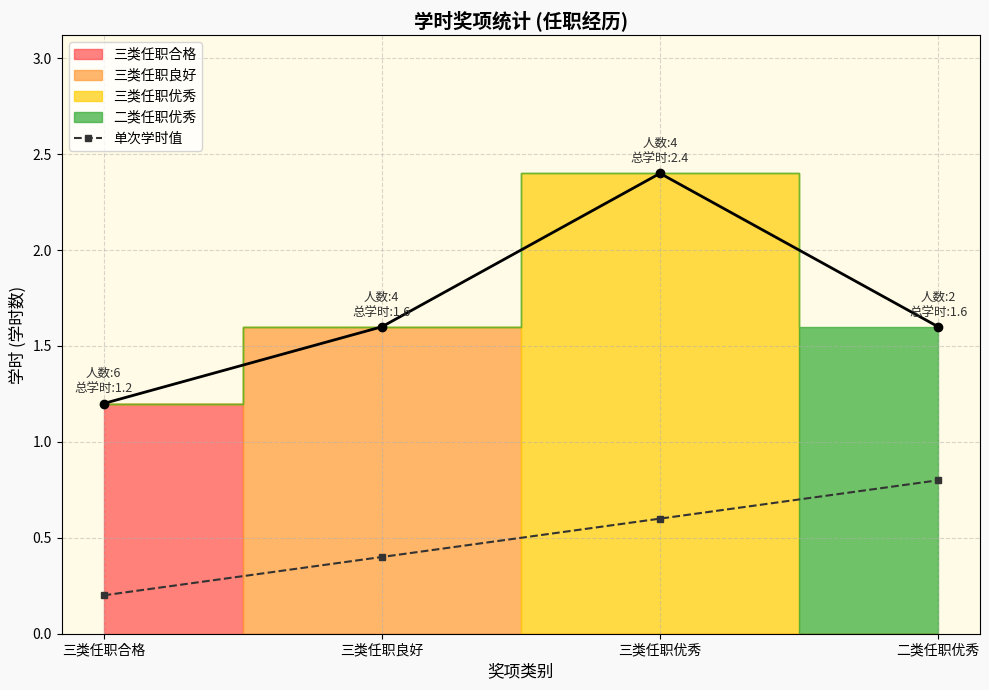

Between 二类任职优秀 and 三类任职合格, which is larger?

二类任职优秀